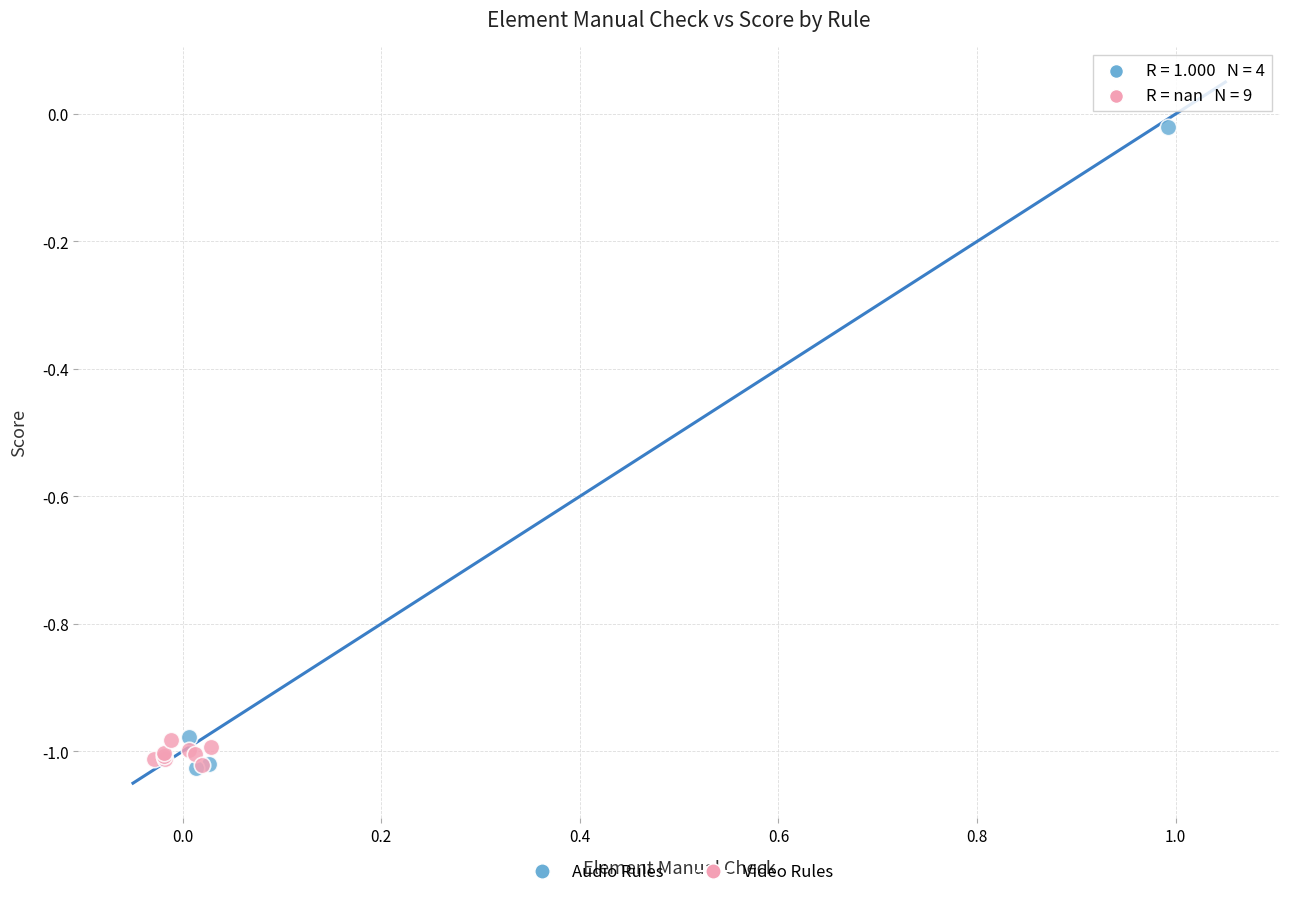

Which series reaches the maximum Y coordinate?

Audio Rules